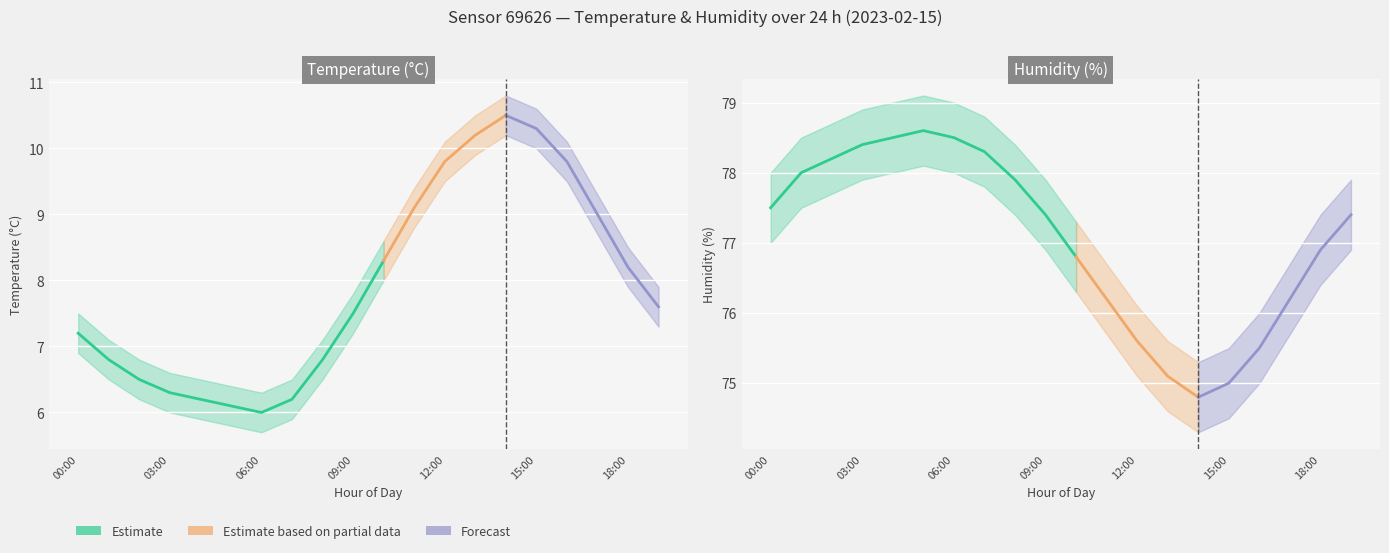

Is it true that humidity equals 41.4 at 01:00?

False